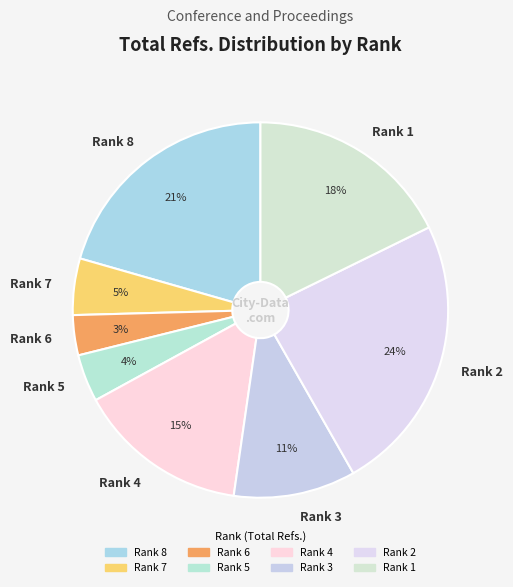

Rank the categories by value from lowest to highest.

Rank 6, Rank 5, Rank 7, Rank 3, Rank 4, Rank 1, Rank 8, Rank 2